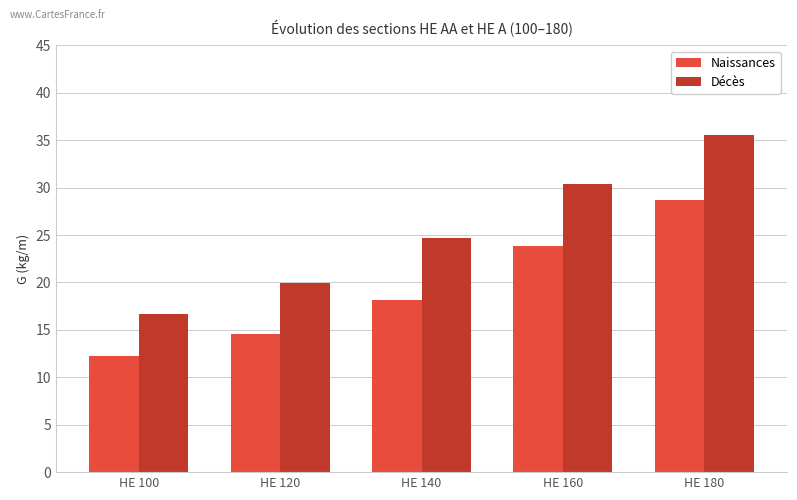

Which category has the lowest value across all series?

HE 100